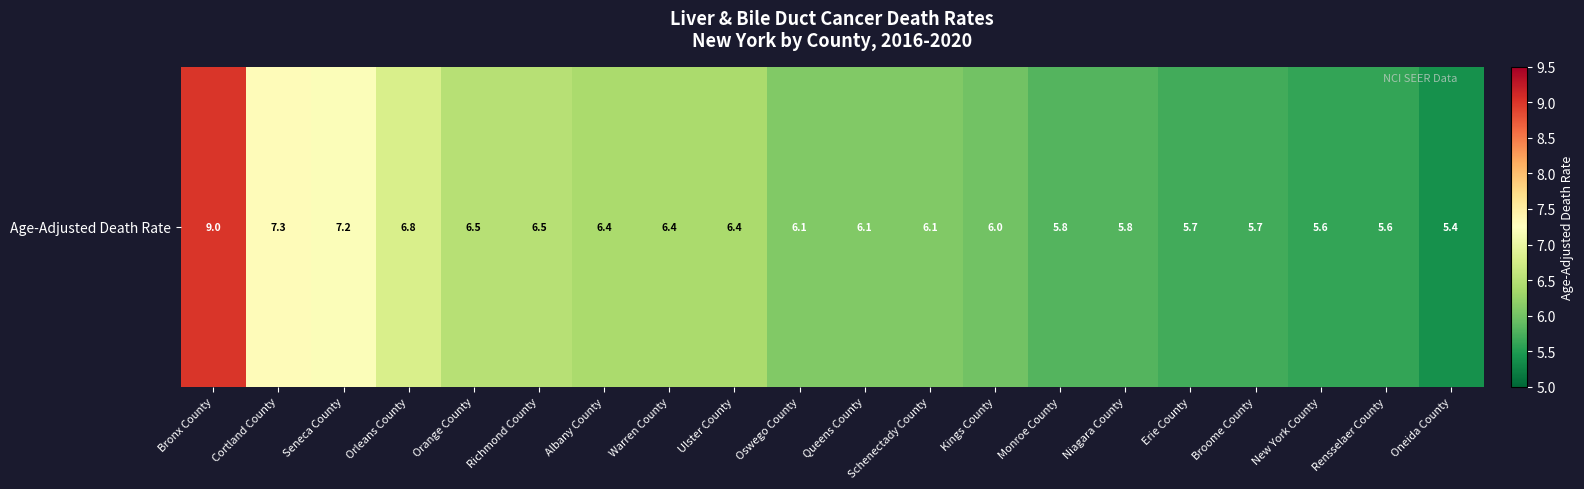

List the labels in order of value, largest first.

Bronx County, Cortland County, Seneca County, Orleans County, Orange County, Richmond County, Albany County, Warren County, Ulster County, Oswego County, Queens County, Schenectady County, Kings County, Monroe County, Niagara County, Erie County, Broome County, New York County, Rensselaer County, Oneida County